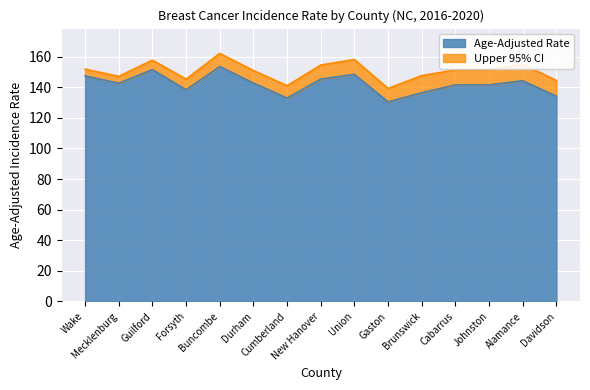

True or false: Age-Adjusted Rate has more than 2 points higher than both neighbors.

True